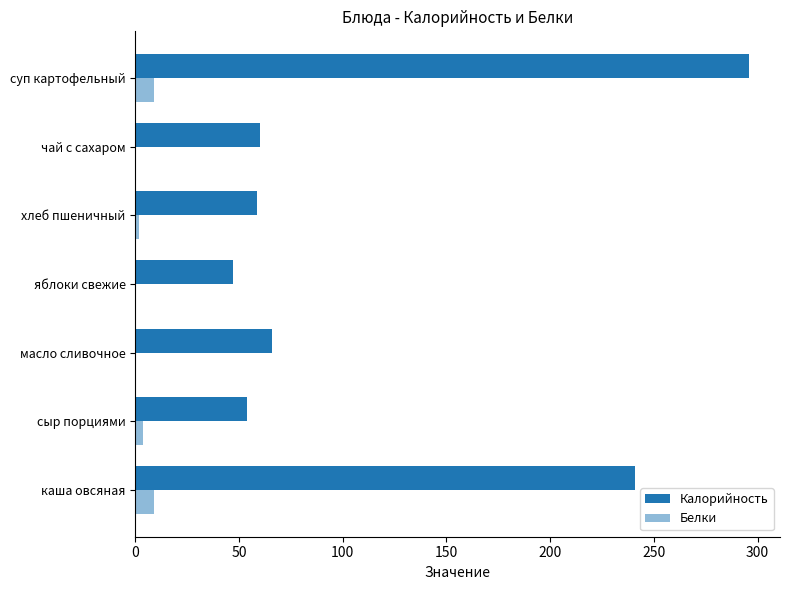

Count the number of data series in this chart.

2